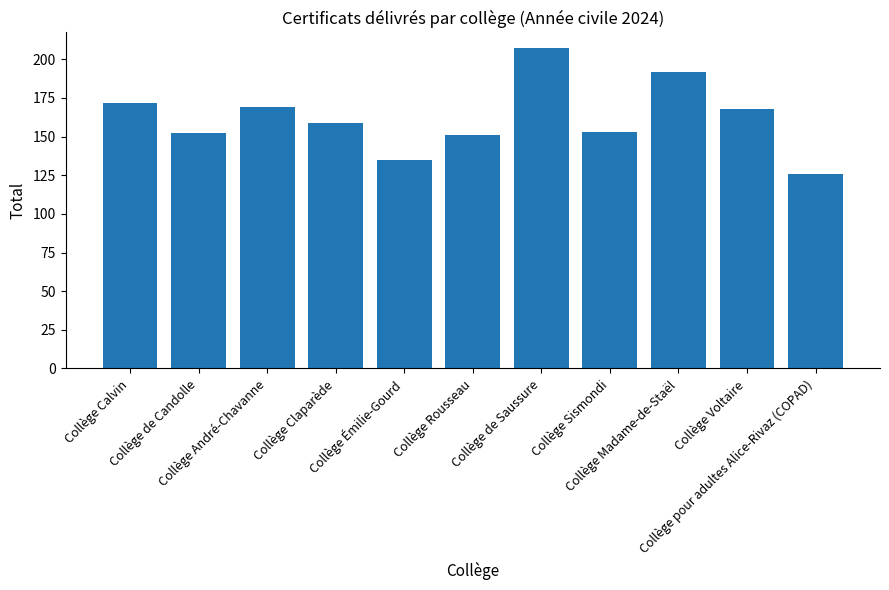

What is the value of the 5th bar from the left?

135